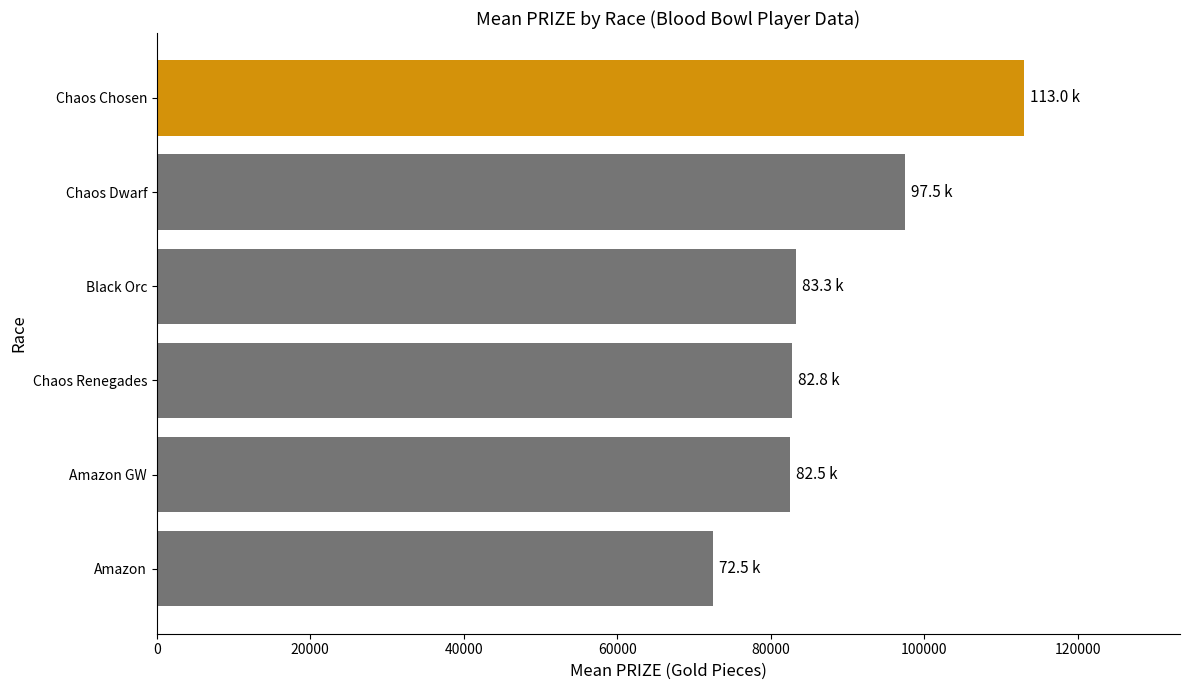

What is the maximum value shown in the chart?

113000.0